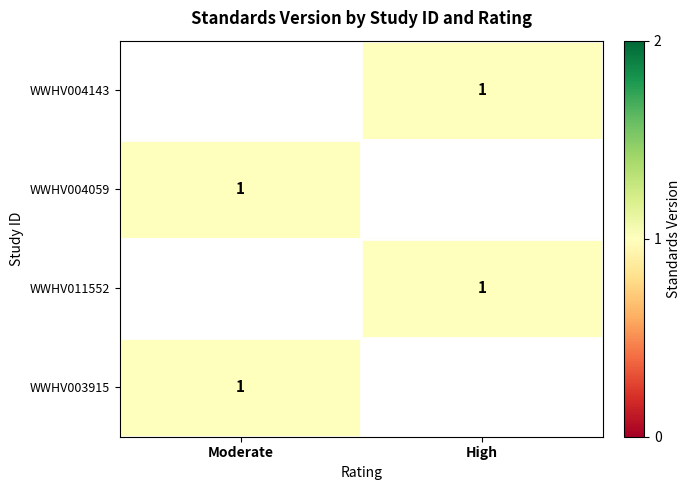

Rank the series by their average value, from lowest to highest.

WWHV004143, WWHV004059, WWHV011552, WWHV003915